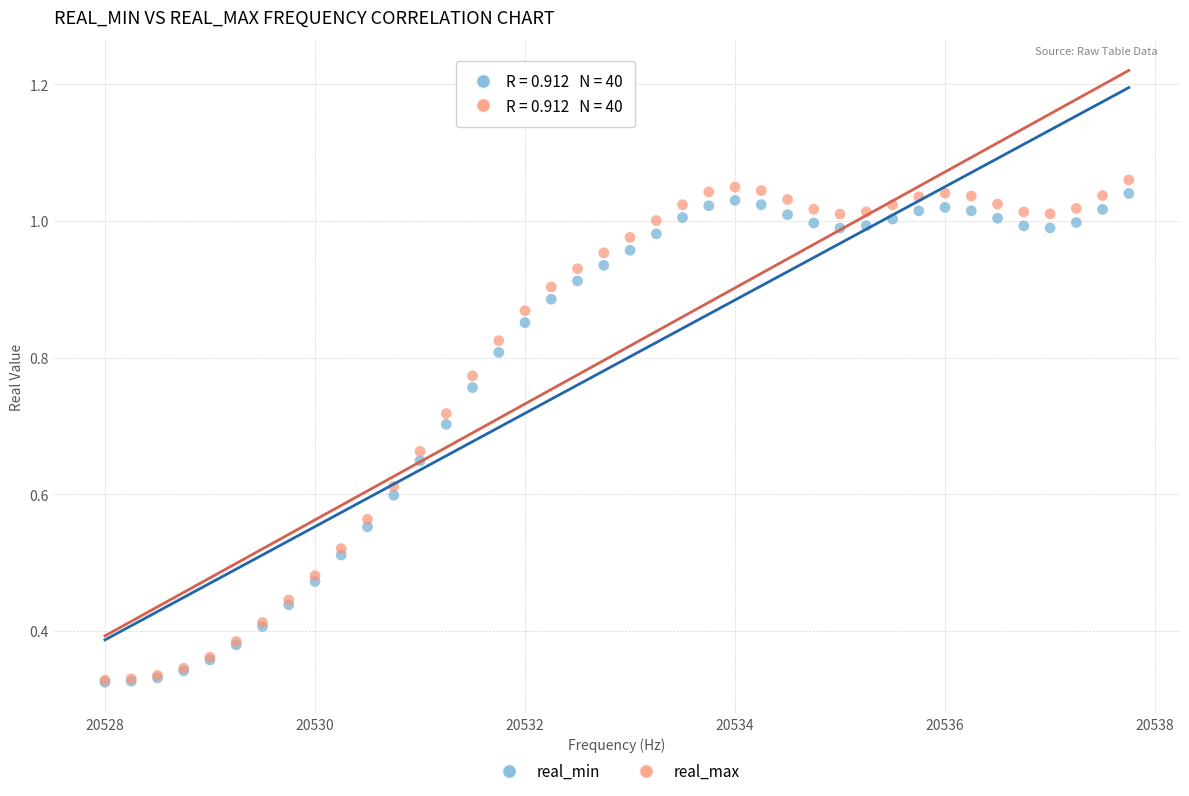

What are all the series names shown in the legend?

real_min, real_max